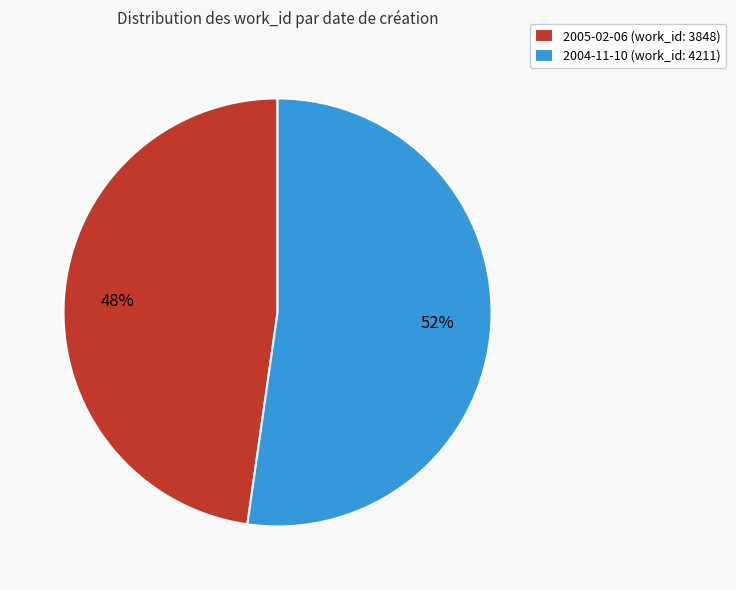

How many segments does this pie chart have?

2